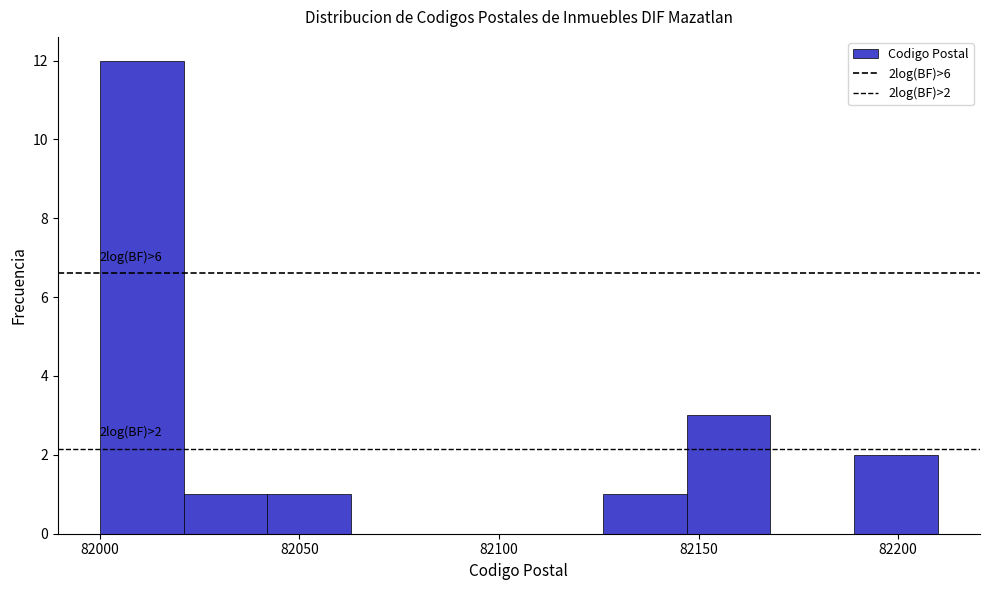

Which range on the x-axis has the tallest bar?

82000 to 82021